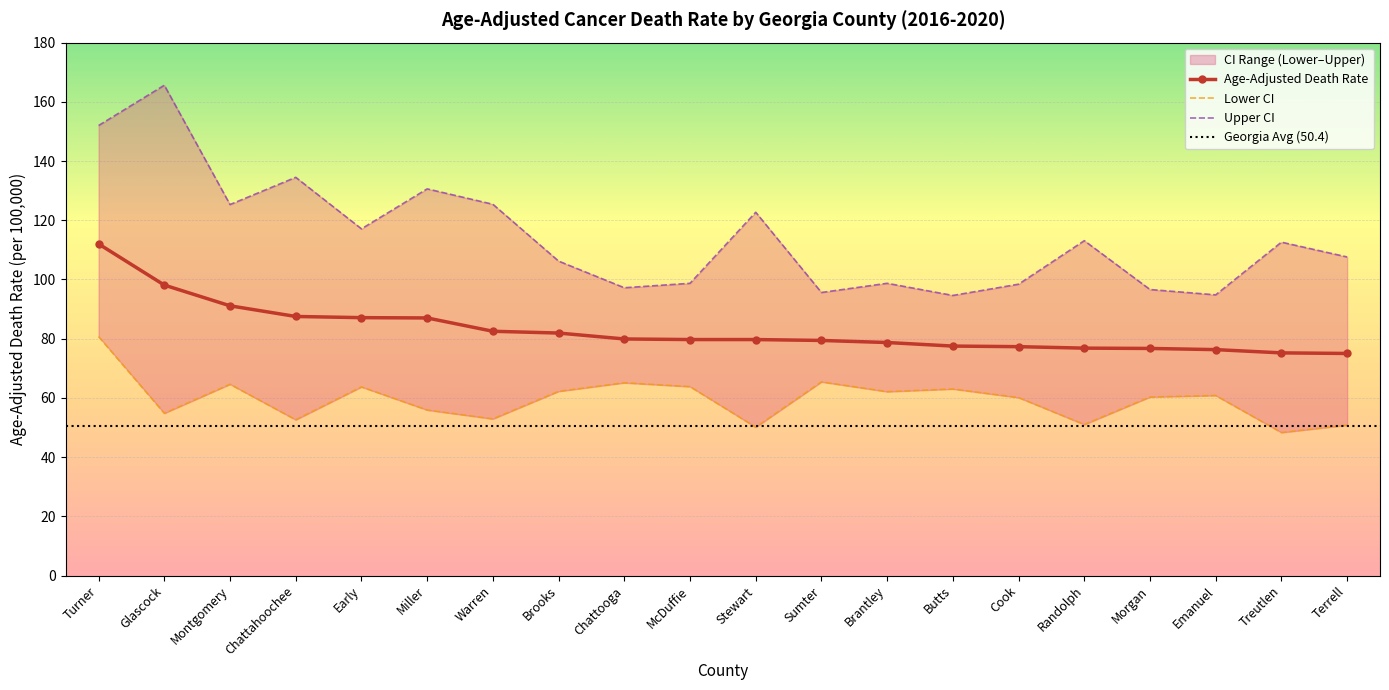

How many lines are shown in the chart?

3